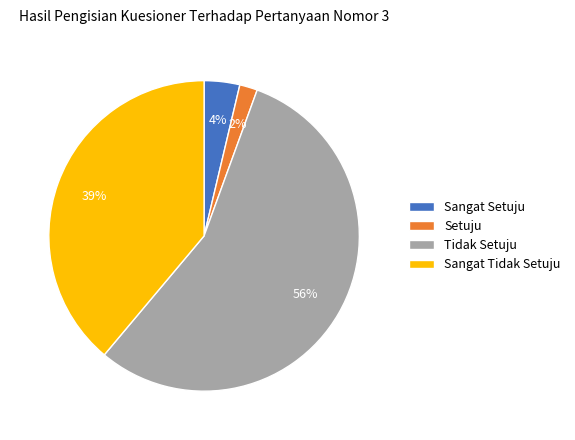

What percentage is the Setuju slice, to the nearest percent?

2%